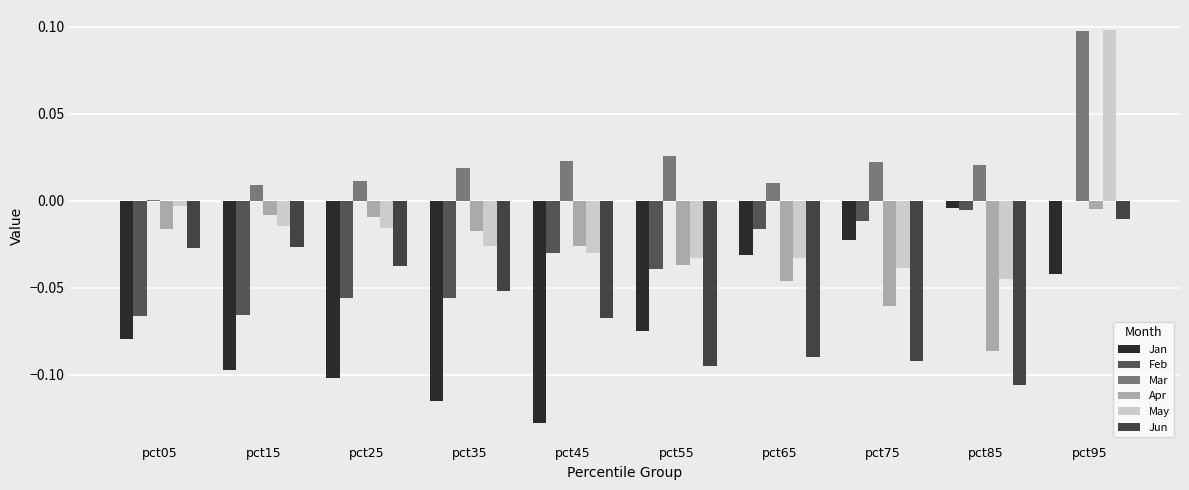

What is the difference between the maximum and second lowest values in the Jun series?

0.1